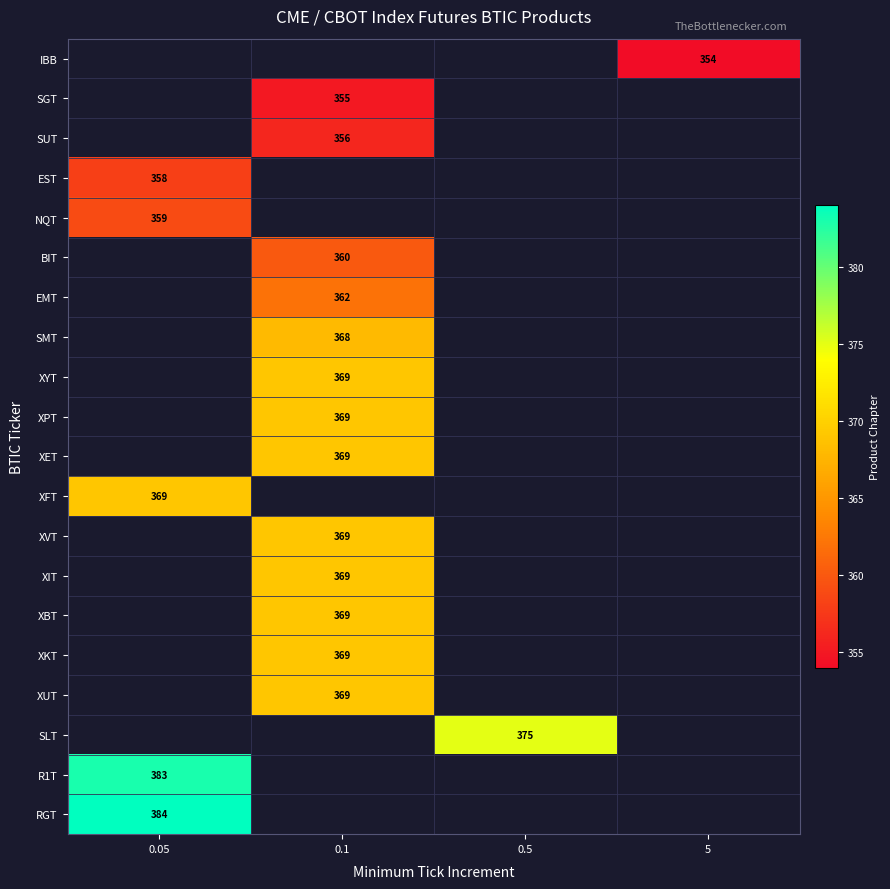

What is the minimum value shown in the chart?

354.0